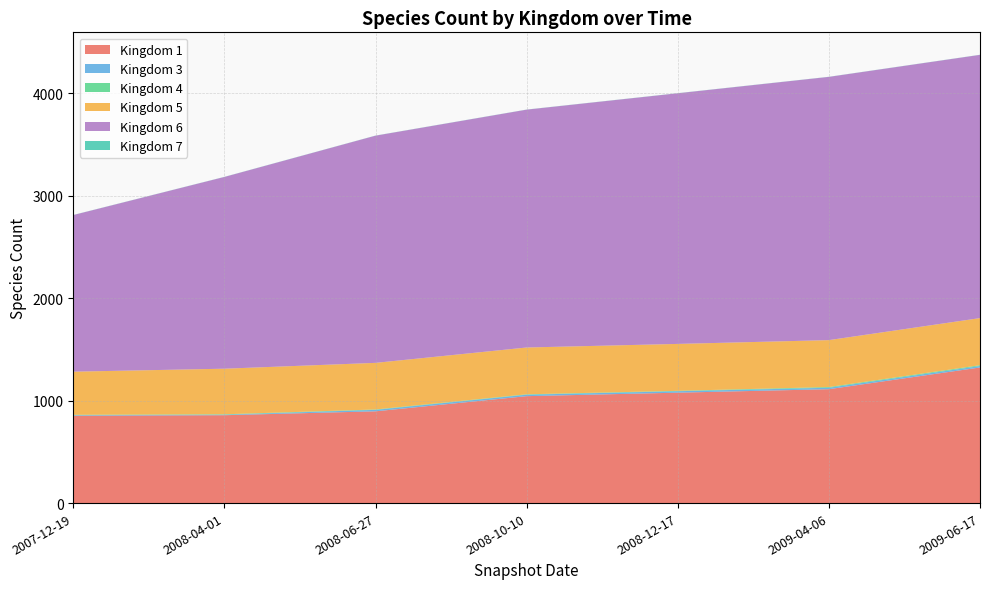

The value of Kingdom 1 at 2008-10-10 is 1044. True or false?

True